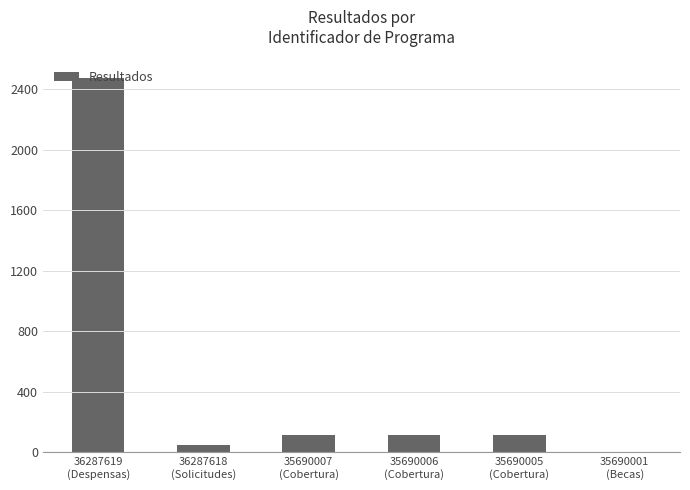

What is the greatest value displayed?

2475.0